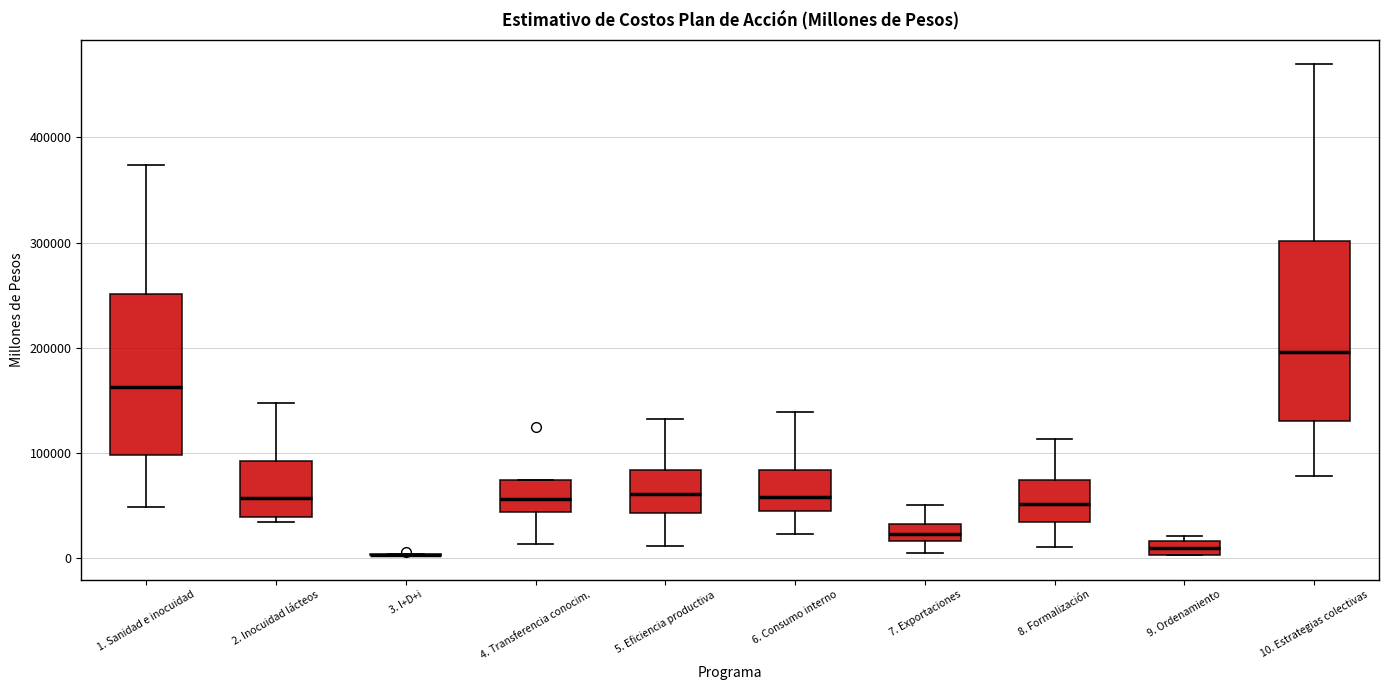

Where does the median line of the box for 8. Formalización sit on the y-axis? The values are not printed on the chart, so give them approximately, as read against the axis.

50000